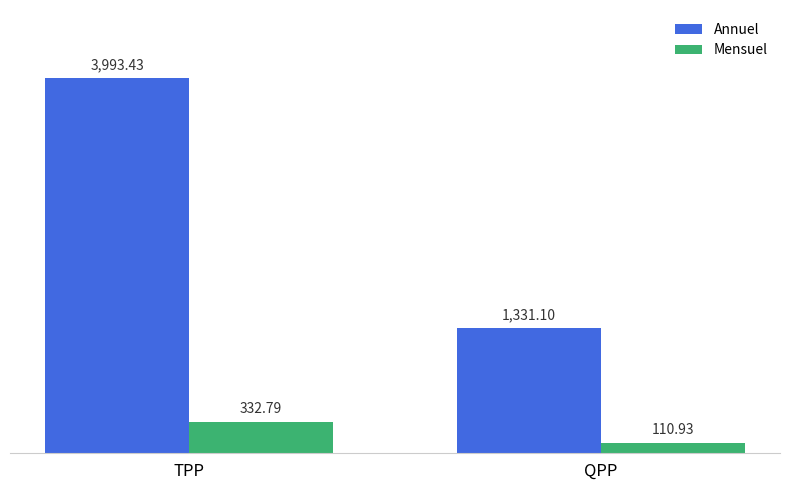

Reading right to left, extract all data points from this chart.

Annuel: 1331.1	3993.4
Mensuel: 110.9	332.8